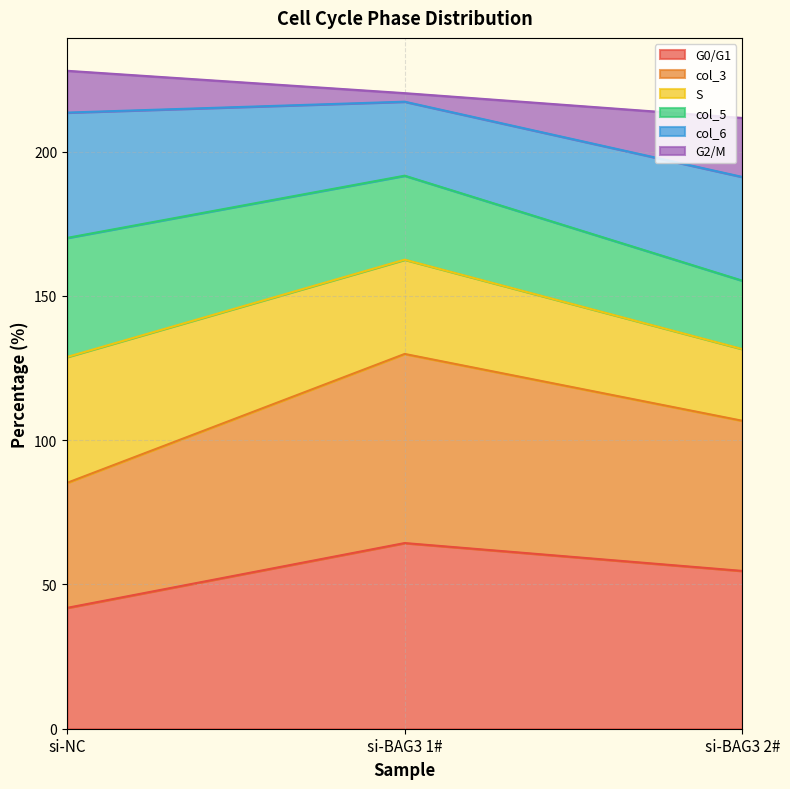

List the labels in order of G0/G1 value, largest first.

si-BAG3 1#, si-BAG3 2#, si-NC